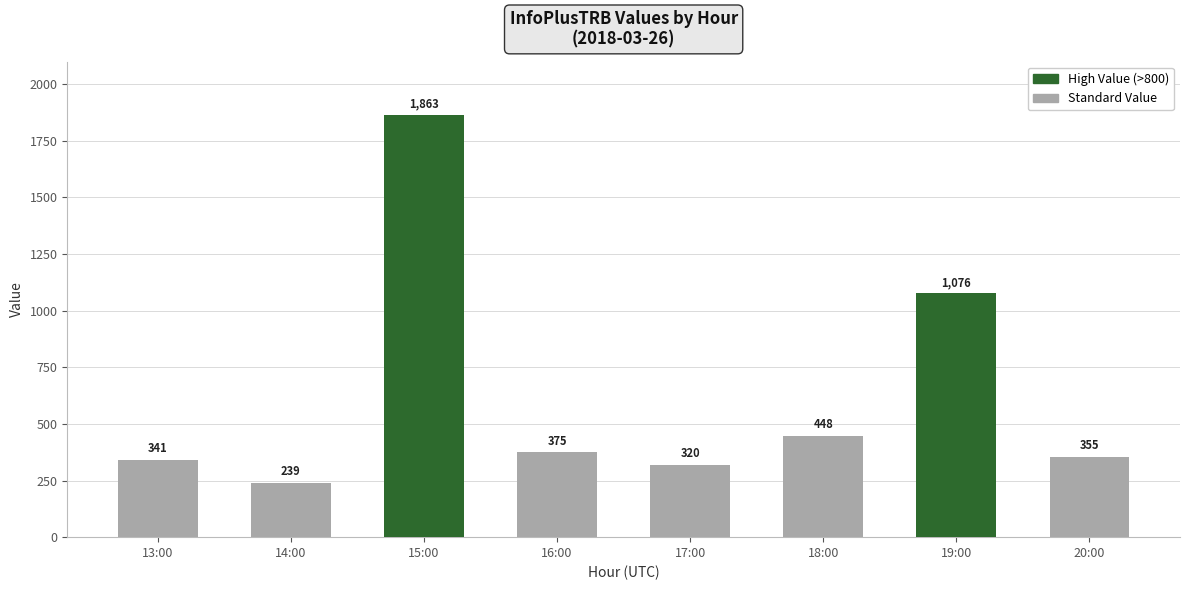

Are the bars horizontal?

No